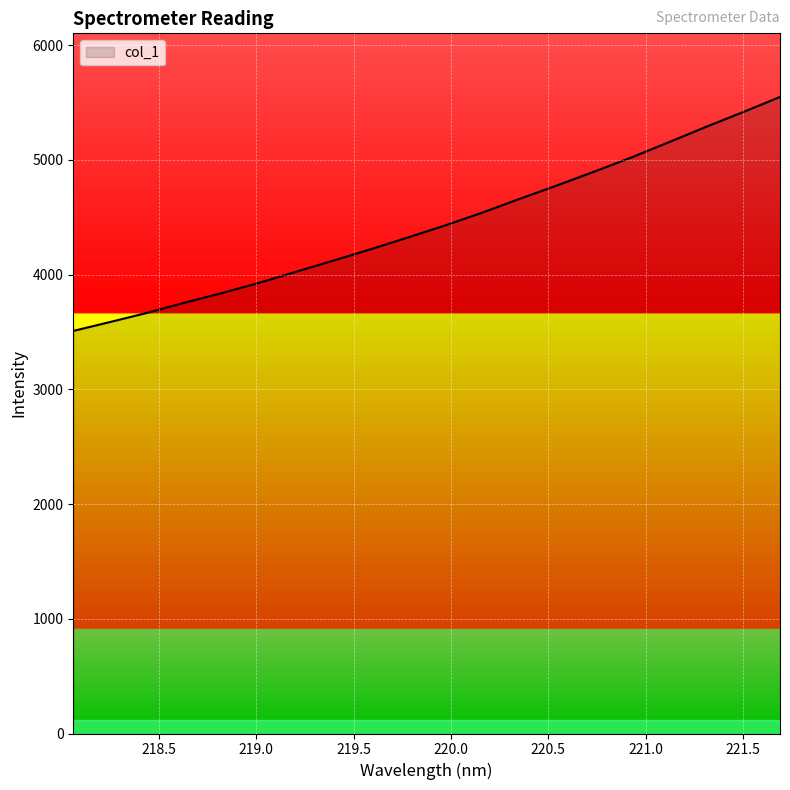

Reading left to right, list all the values displayed in this chart.

3508.6	3587.2	3667.4	3755.6	3839.1	3928.5	4025.9	4122.8	4221.4	4323.9	4428.5	4540.7	4660.1	4776.4	4897.0	5020.1	5152.2	5285.9	5415.1	5547.6